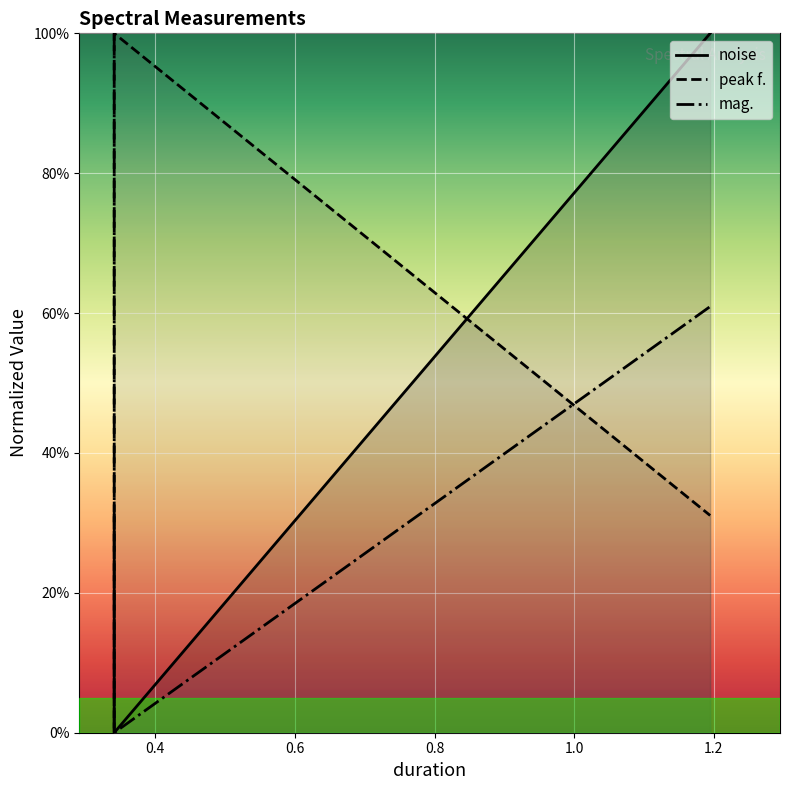

Reading left to right, extract all data points from this chart.

noise: 31.1	0.0	100.0
peak f.: 0.0	100.0	31.1
mag.: 100.0	0.0	60.9